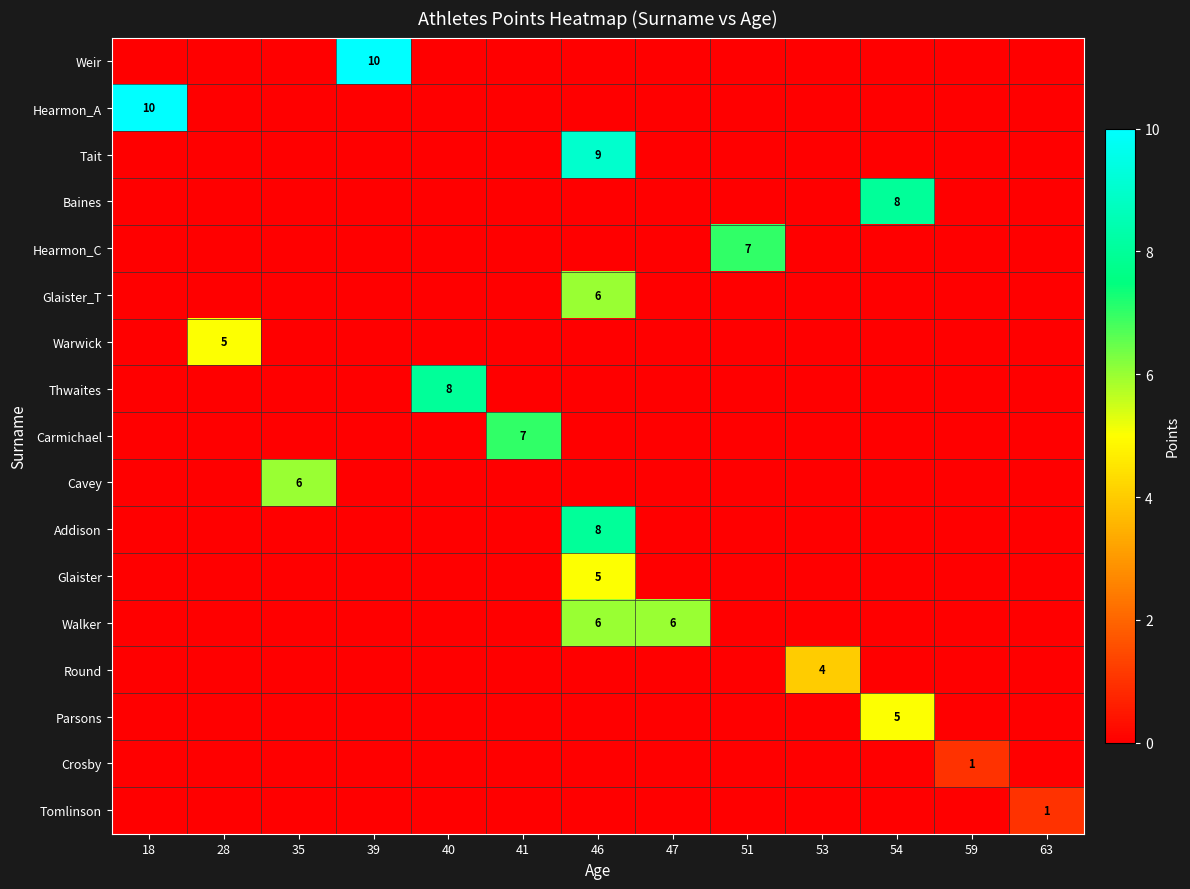

The Baines series shows 8 at 54. True or false?

True